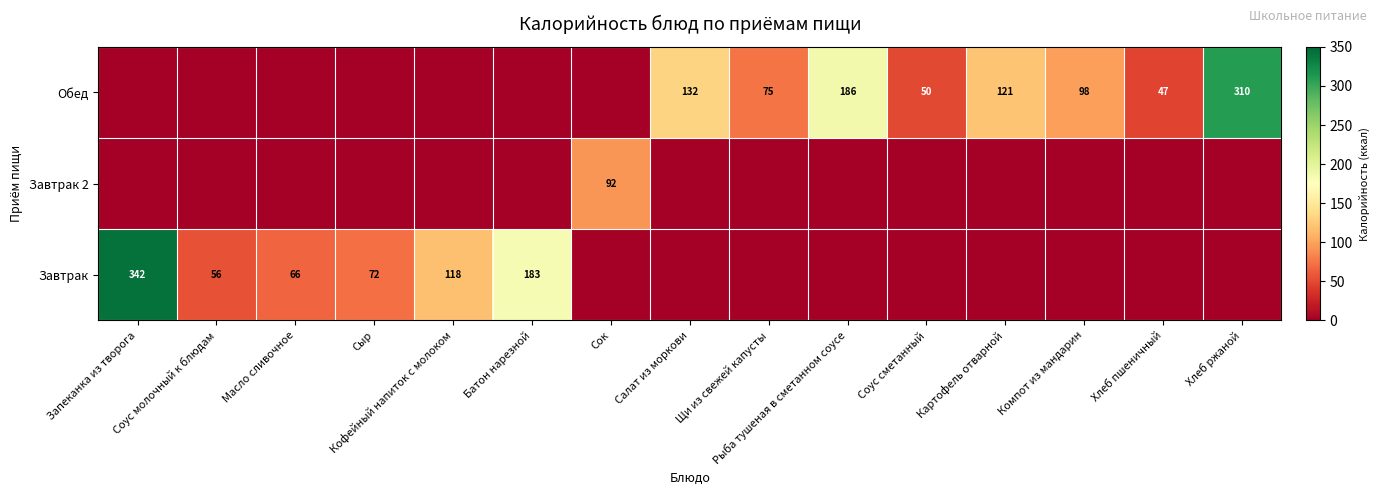

What is the sum of the Обед values at Хлеб ржаной and Компот из мандарин?

408